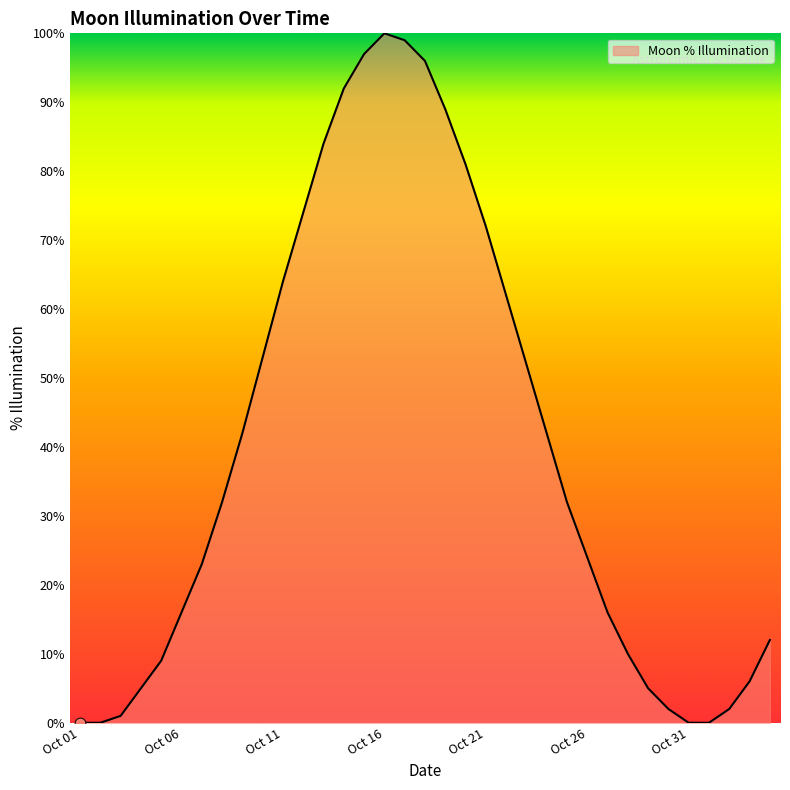

What is the difference between the maximum and minimum values?

100